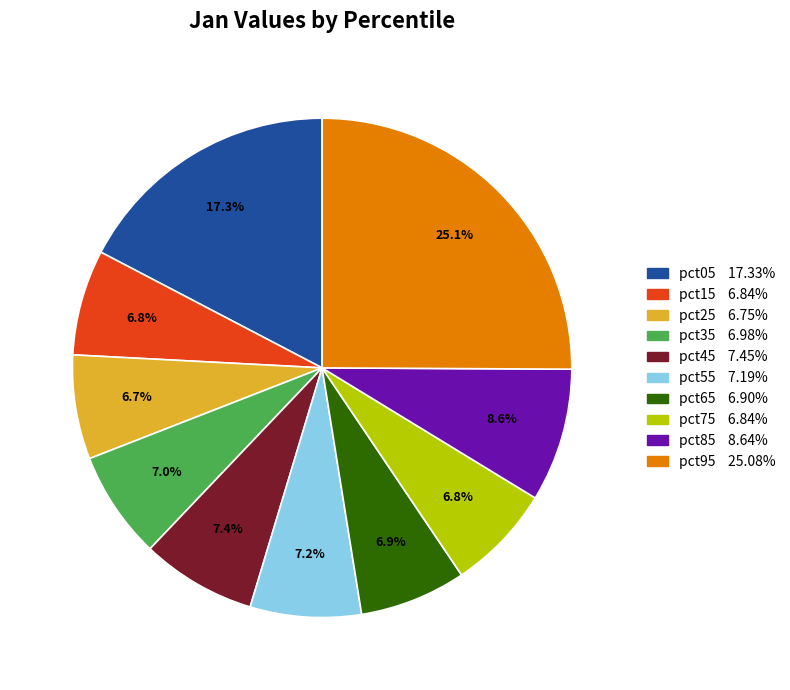

To the nearest percent, what is the difference between the largest and smallest slice percentages?

18%